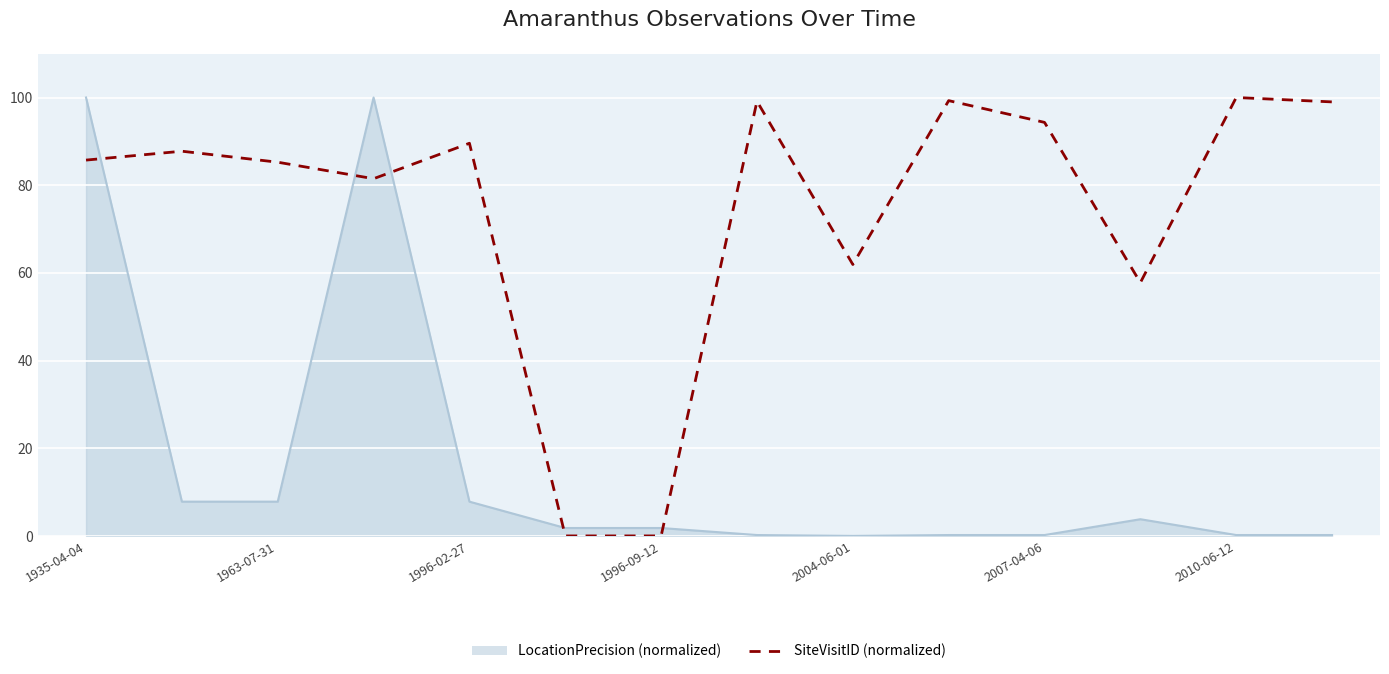

What is the greatest value displayed?

100.0